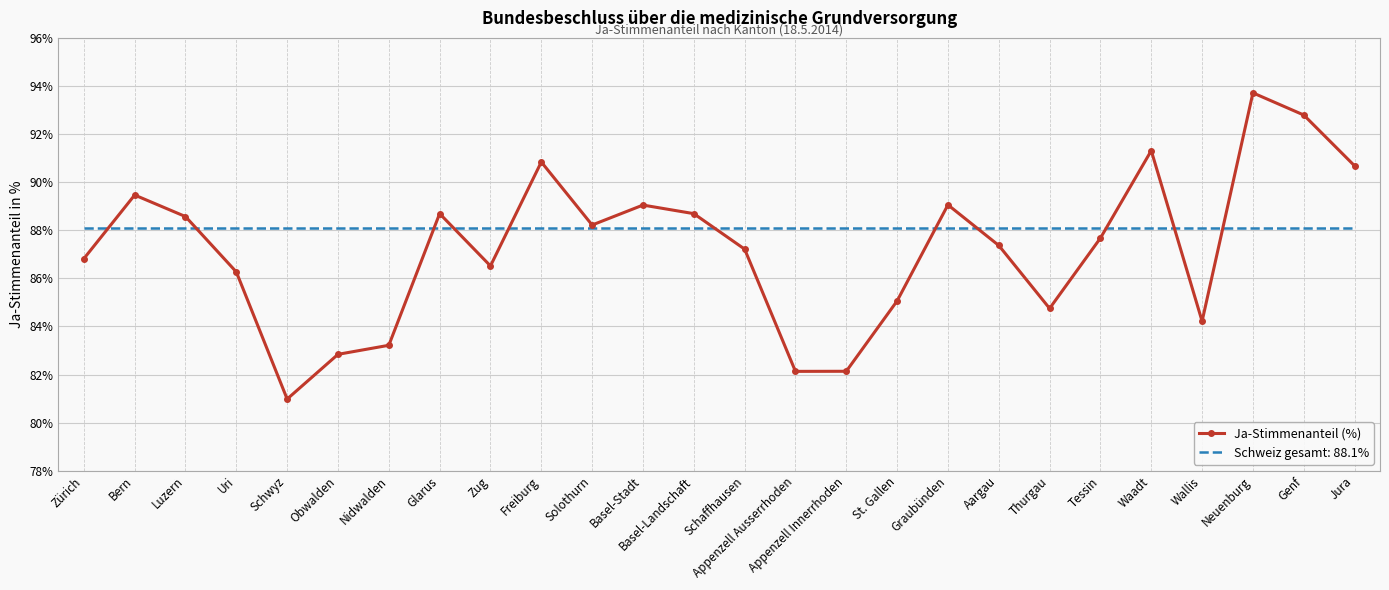

Which series changed the most between Nidwalden and Solothurn?

Ja-Stimmenanteil (%)